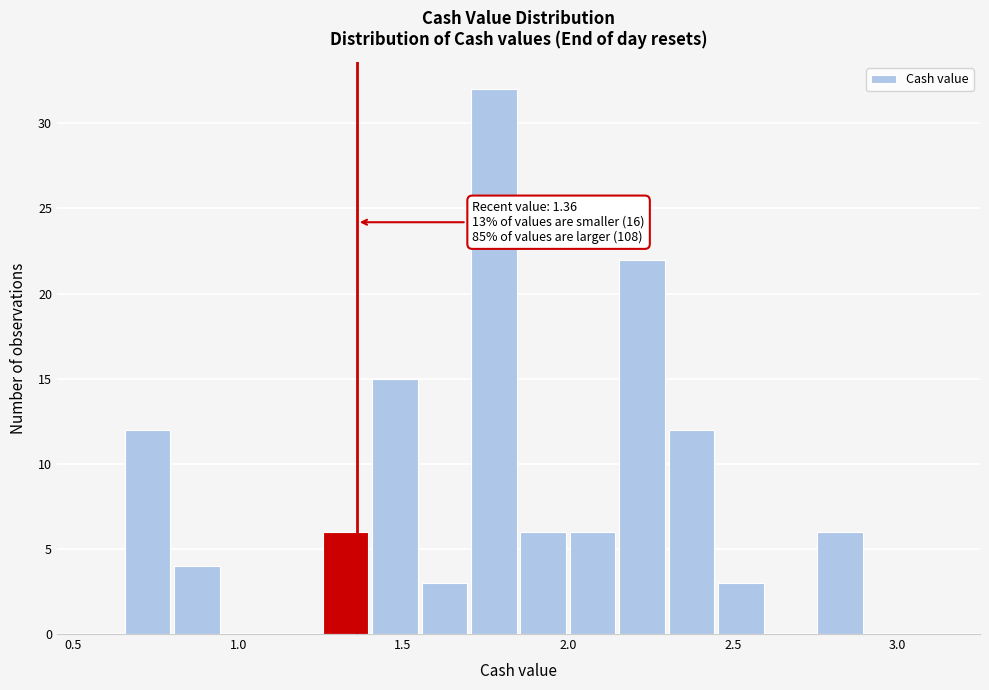

Around what value on the x-axis is the tallest bar? Give the approximate position of its centre, as read against the axis.

1.80